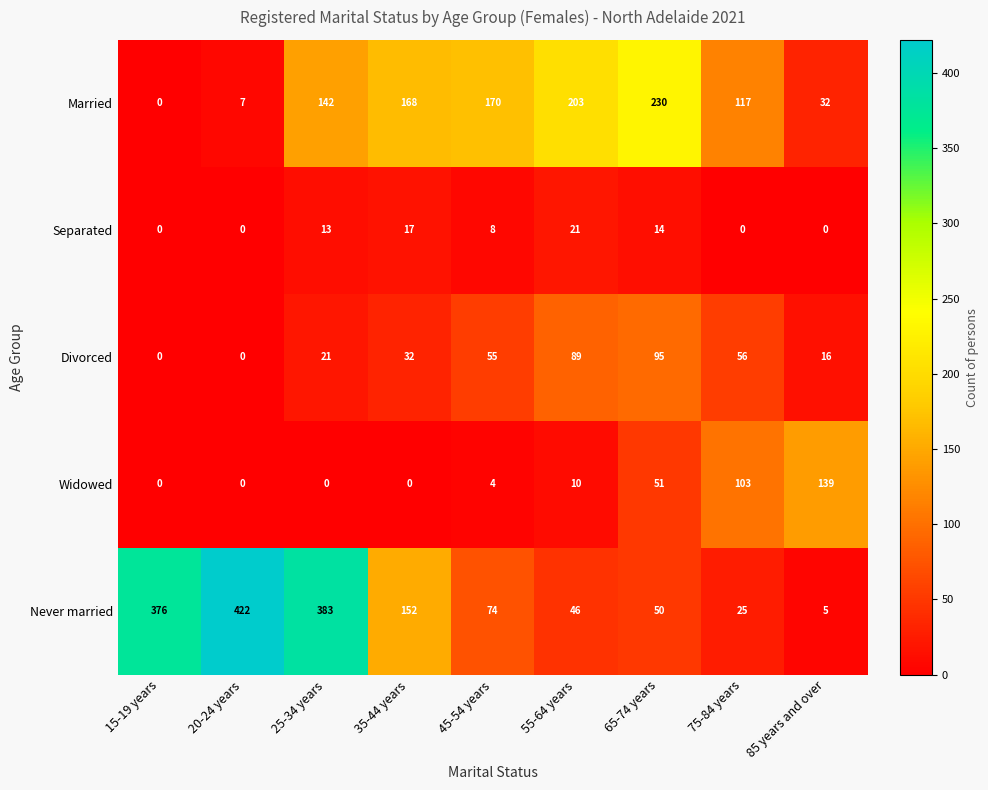

Count the number of data series in this chart.

5